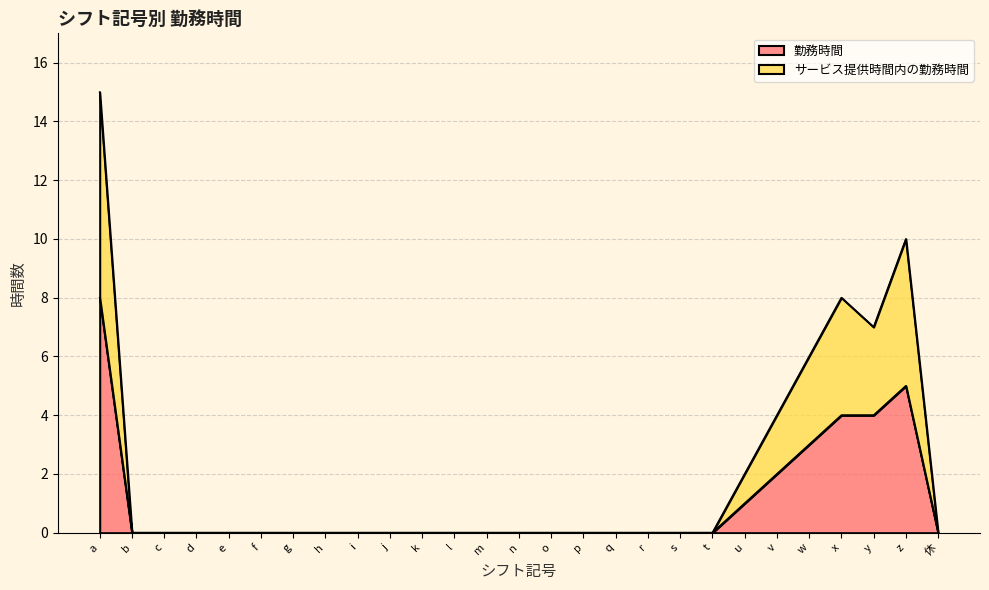

True or false: 勤務時間 has more than 0 points higher than both neighbors.

True